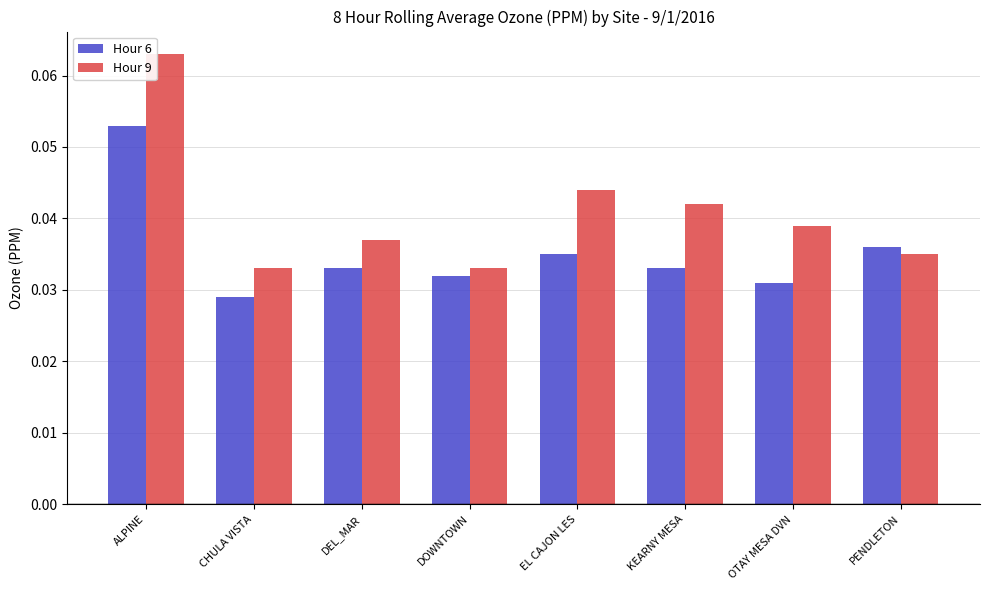

Between ALPINE and CHULA VISTA, which series saw the biggest shift?

Hour 9